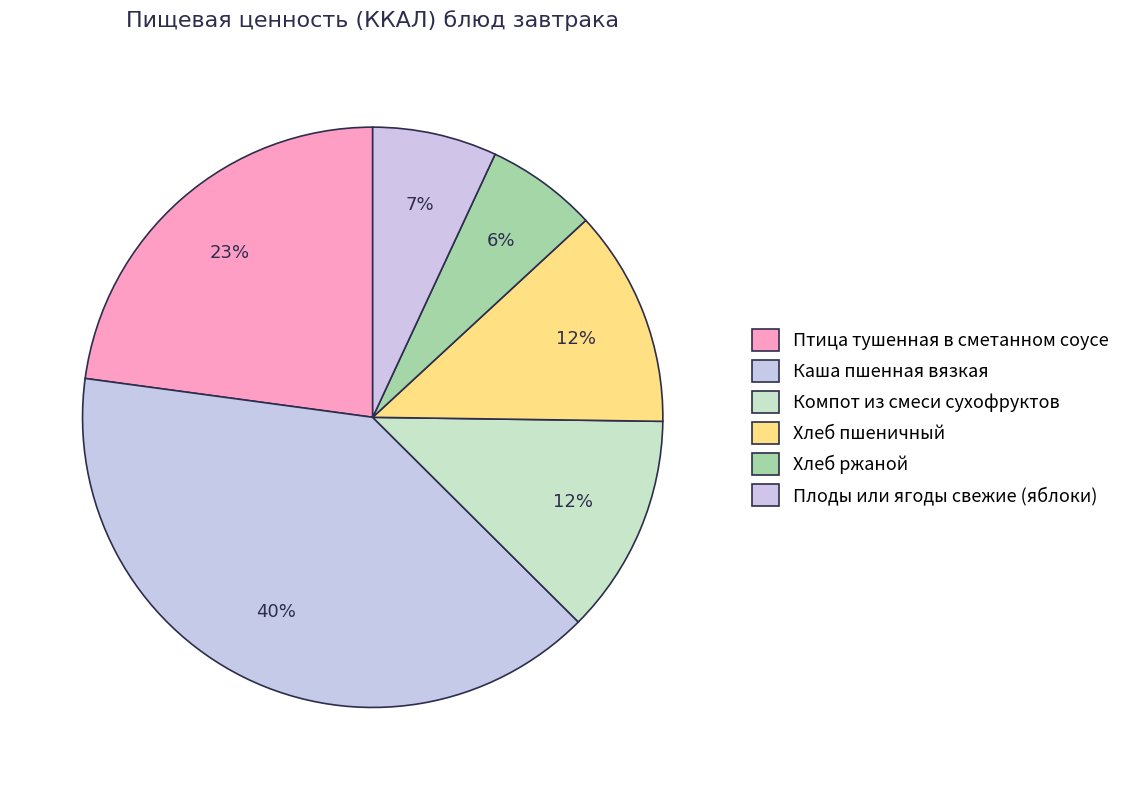

To the nearest percent, what is the difference between the largest and smallest slice percentages?

33%